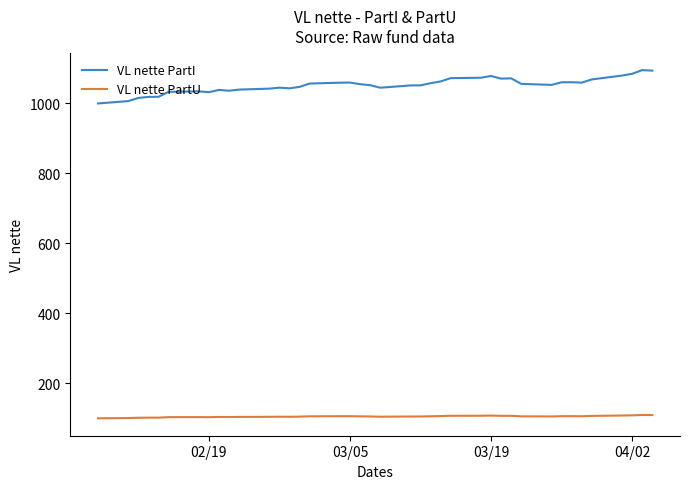

What is the difference between the maximum and minimum values in the VL nette PartI series?

95.3